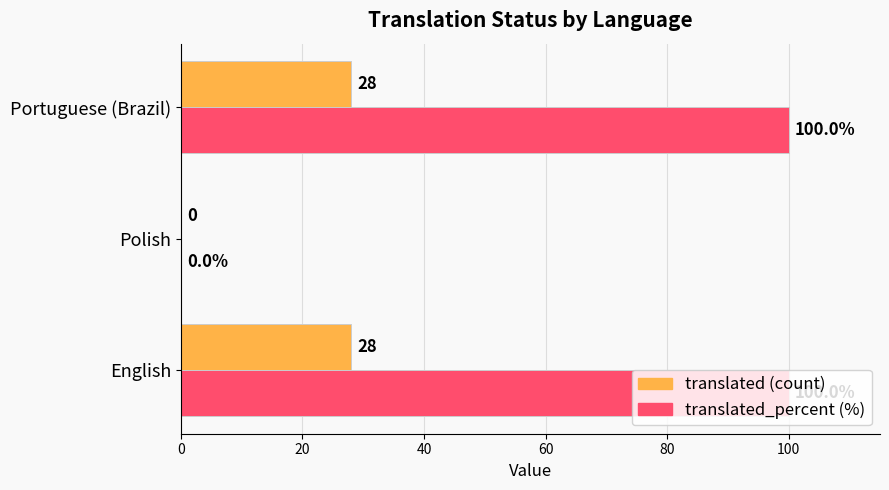

What is the total value across all series at Portuguese (Brazil)?

128